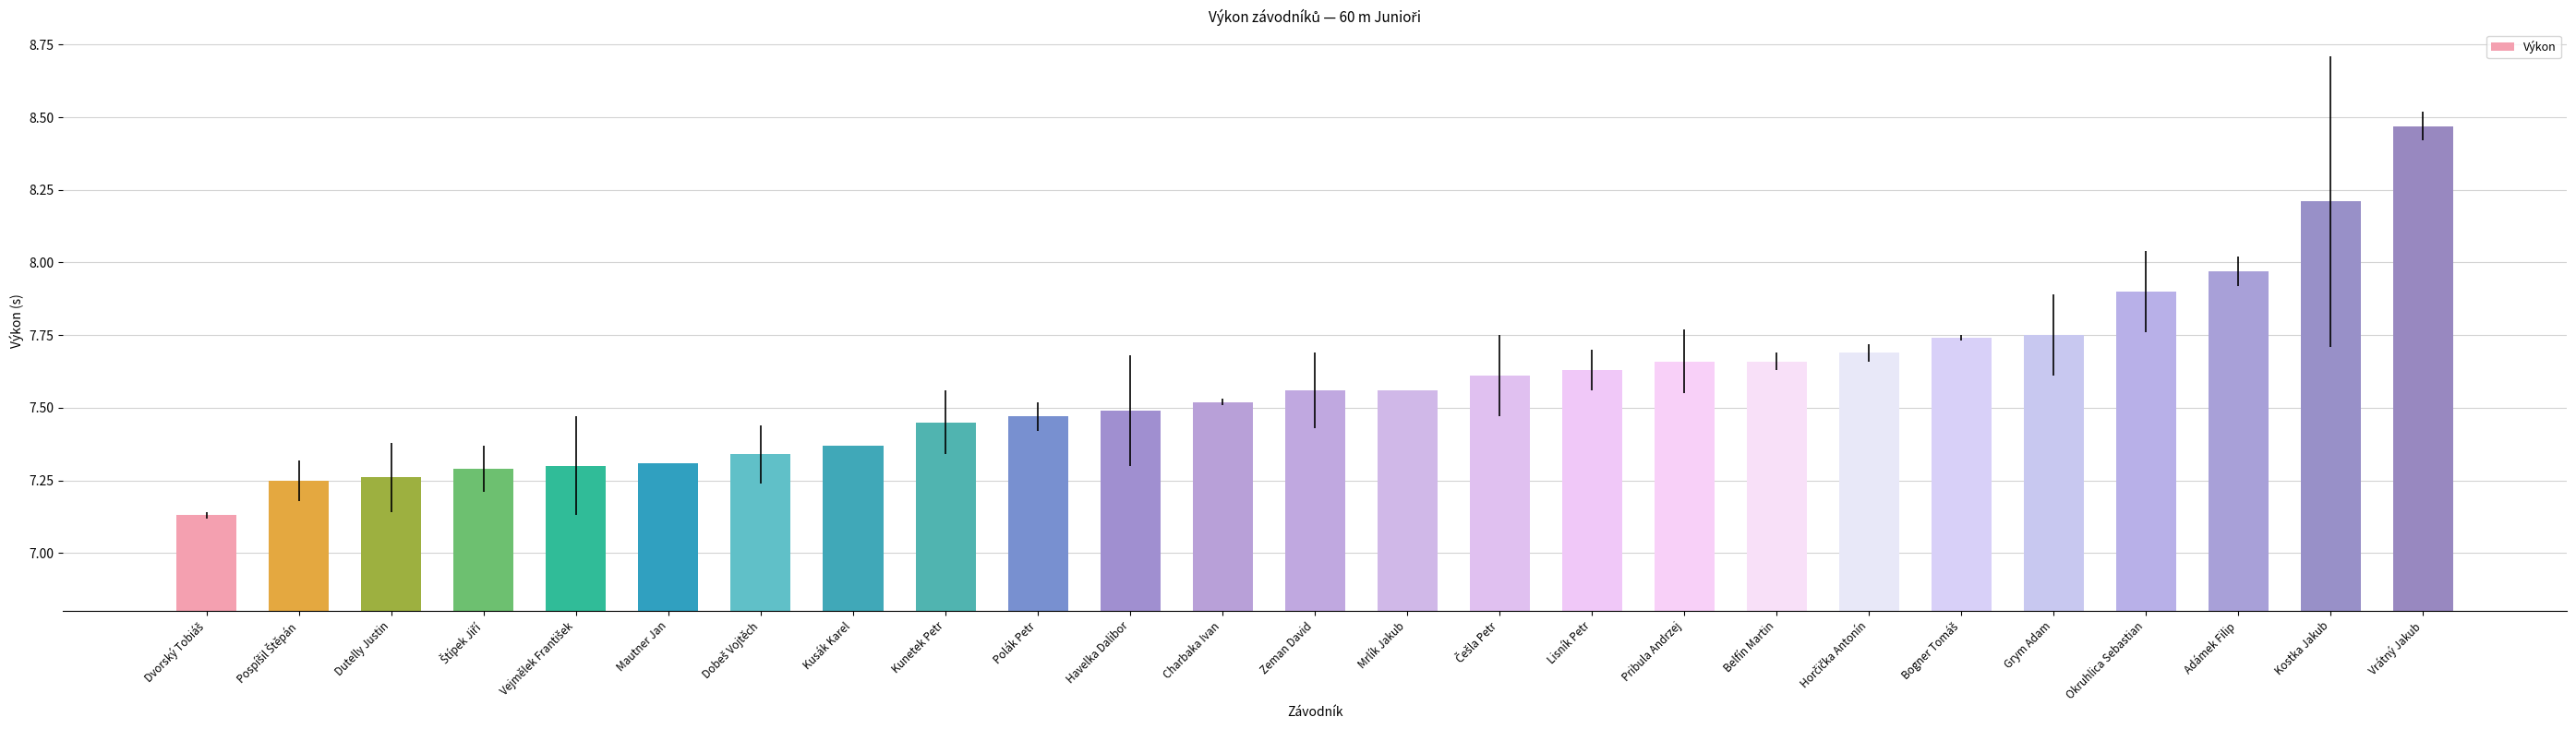

Which has a higher value, Zeman David or Charbaka Ivan?

Zeman David